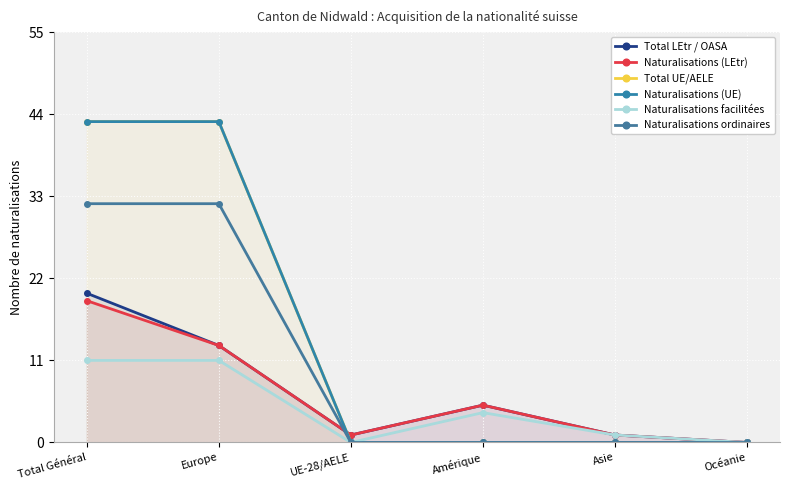

The Naturalisations (LEtr) series shows 1 at UE-28/AELE. True or false?

True